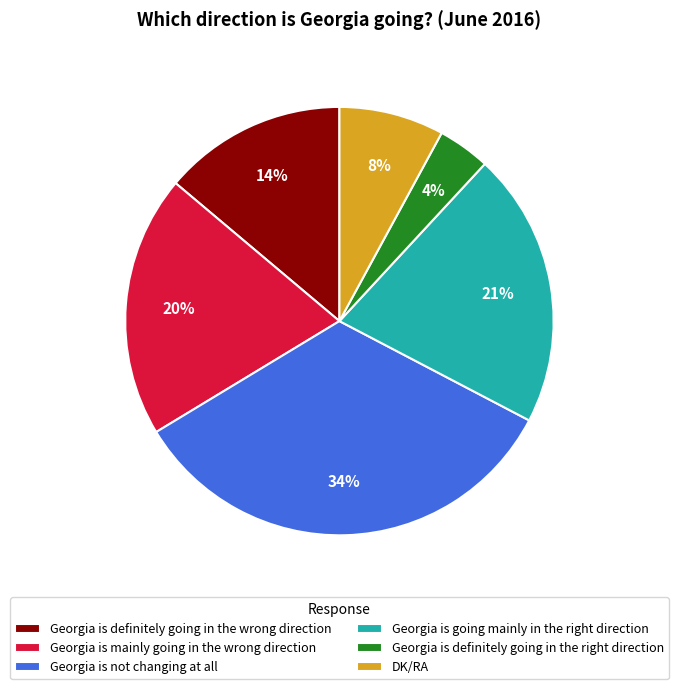

Rank the categories by value from highest to lowest.

Georgia is not changing at all, Georgia is going mainly in the right direction, Georgia is mainly going in the wrong direction, Georgia is definitely going in the wrong direction, DK/RA, Georgia is definitely going in the right direction